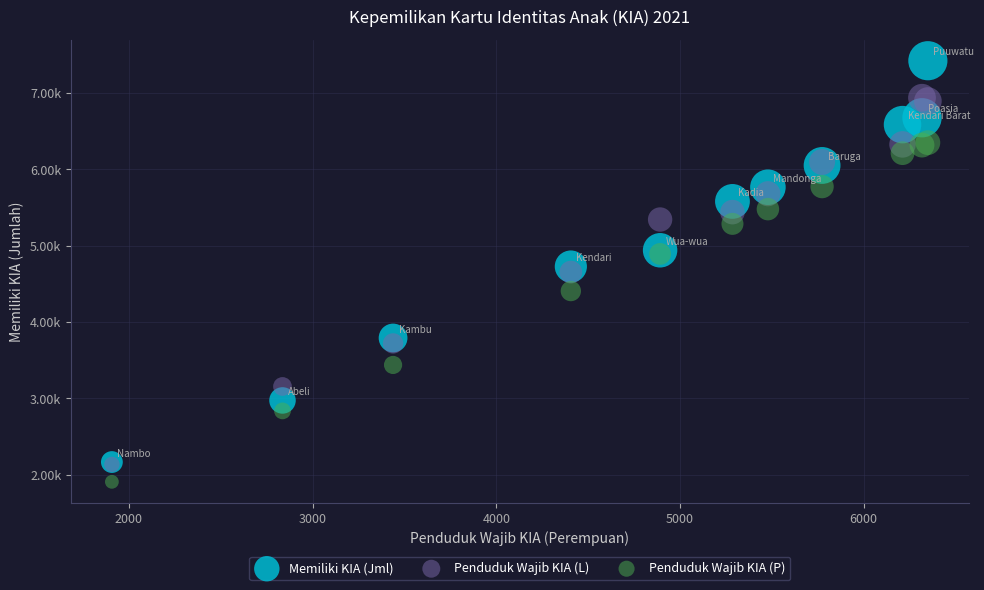

Which series contains the highest Y value?

Memiliki KIA (Jml)